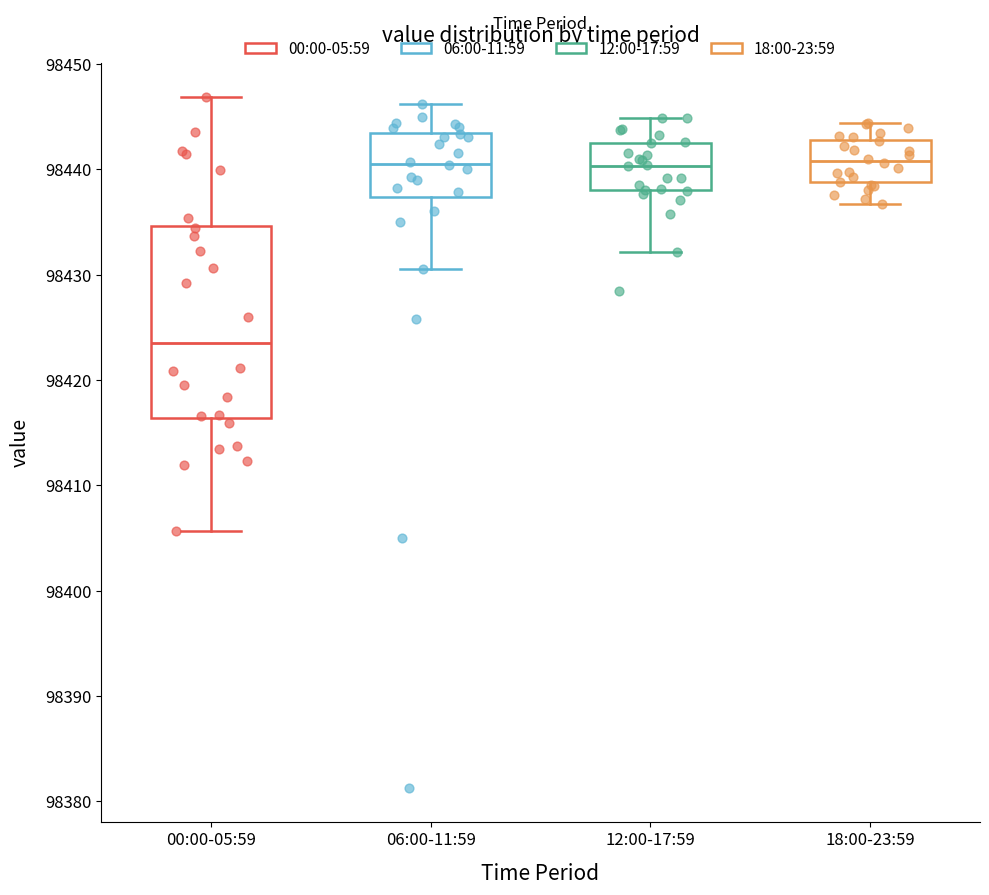

Which box has the lowest median line?

00:00-05:59